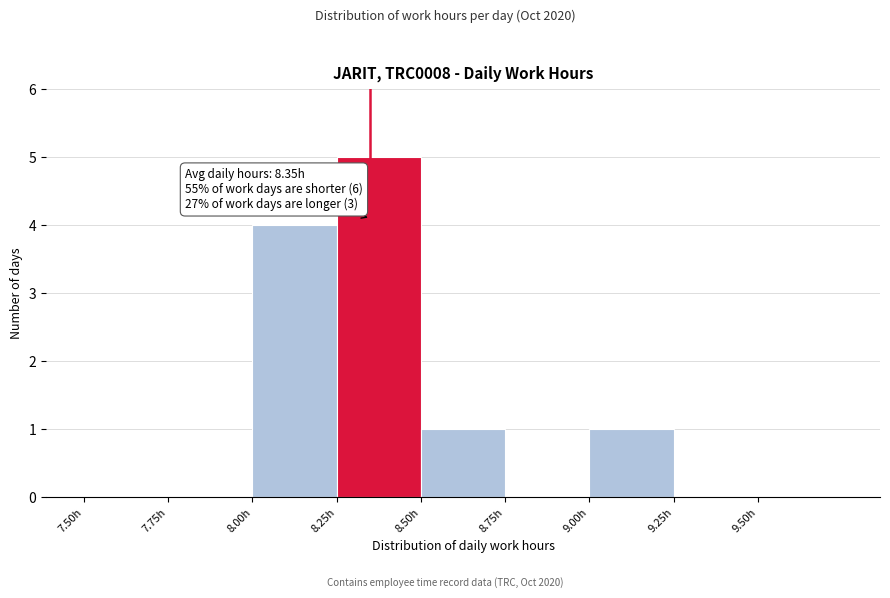

Which range on the x-axis has the tallest bar?

8.25 to 8.50